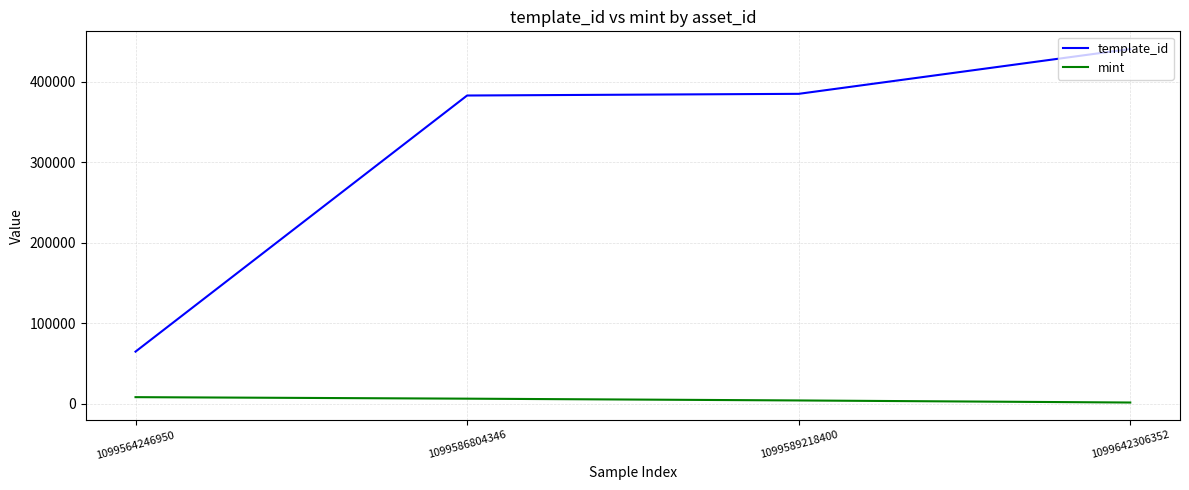

What is the minimum value shown in the chart?

1380